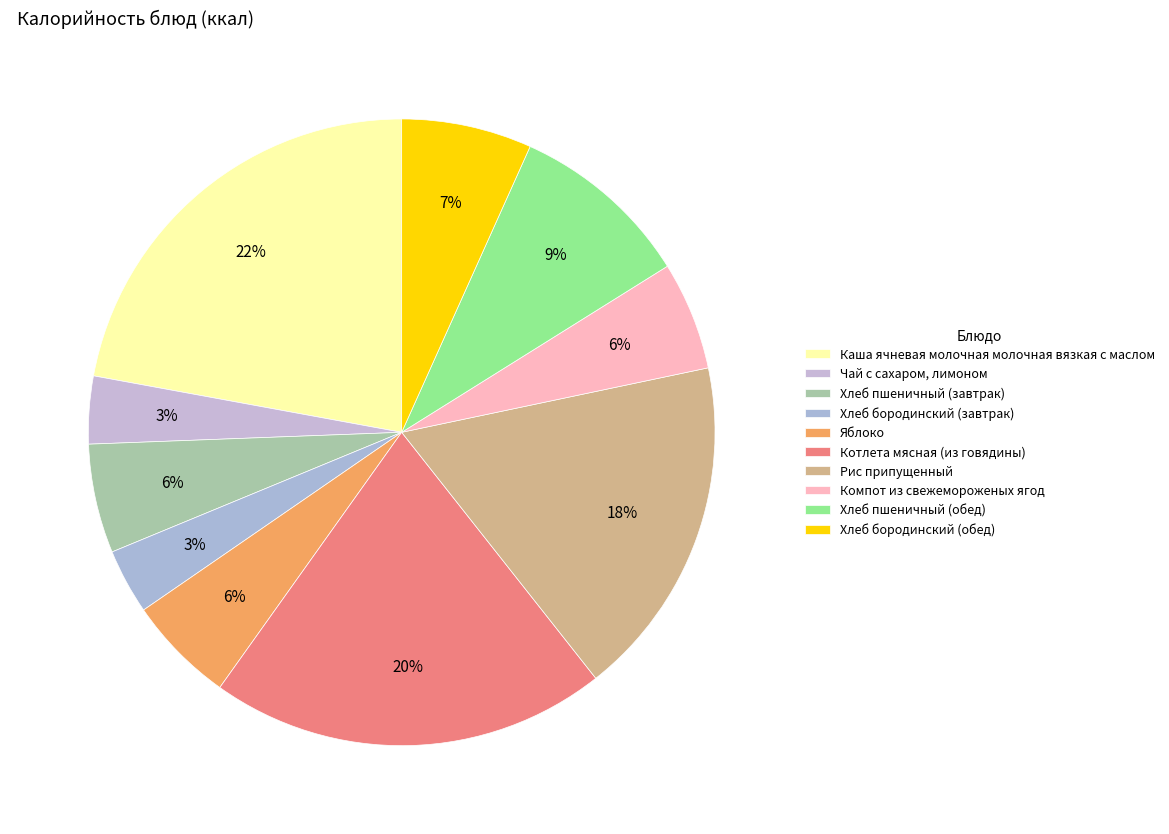

What is the total percentage of Котлета мясная (из говядины) and Хлеб бородинский (завтрак)?

23.8%